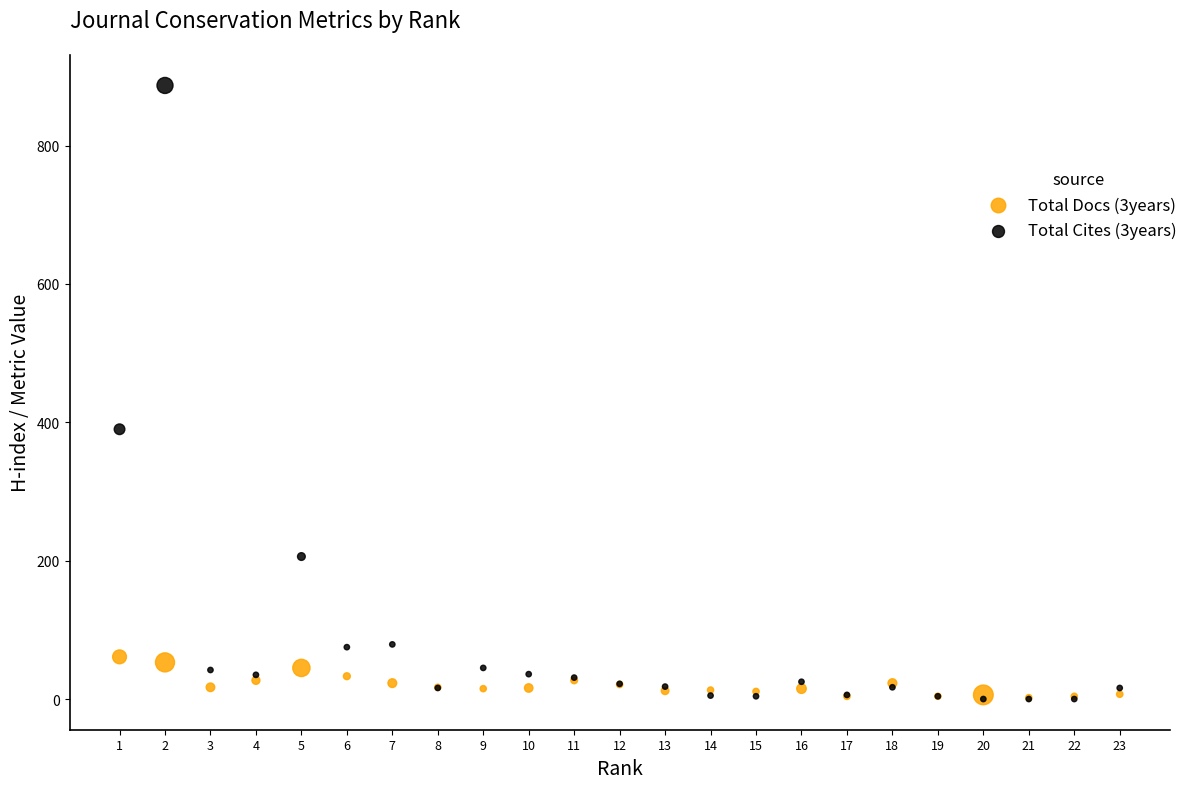

Across all series, what Y value is closest to 443?

390